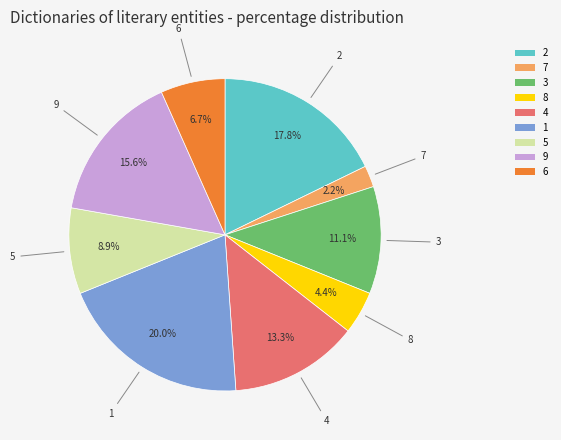

Which has a higher value, 6 or 3?

3